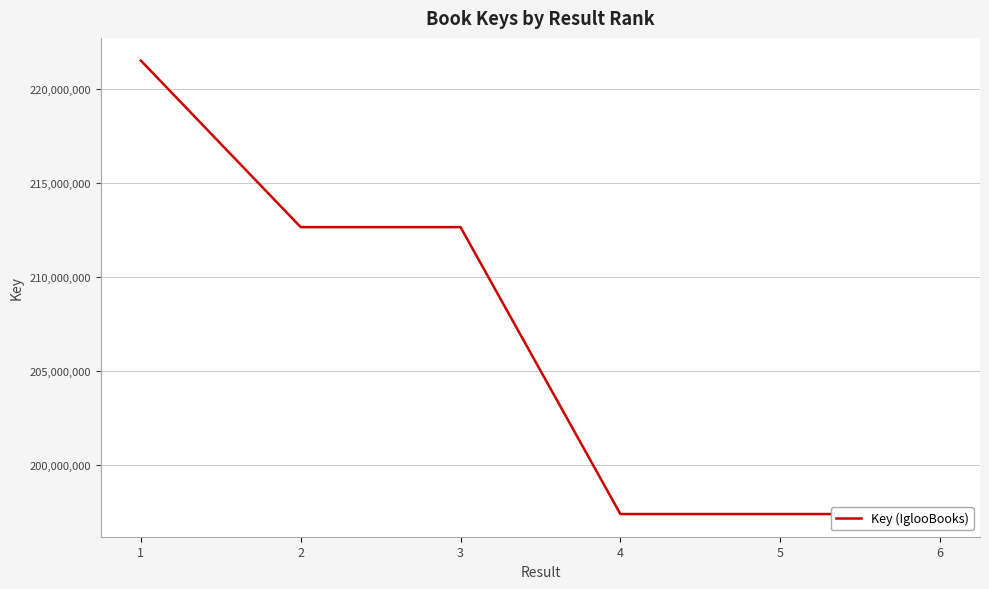

How many lines are shown in the chart?

1